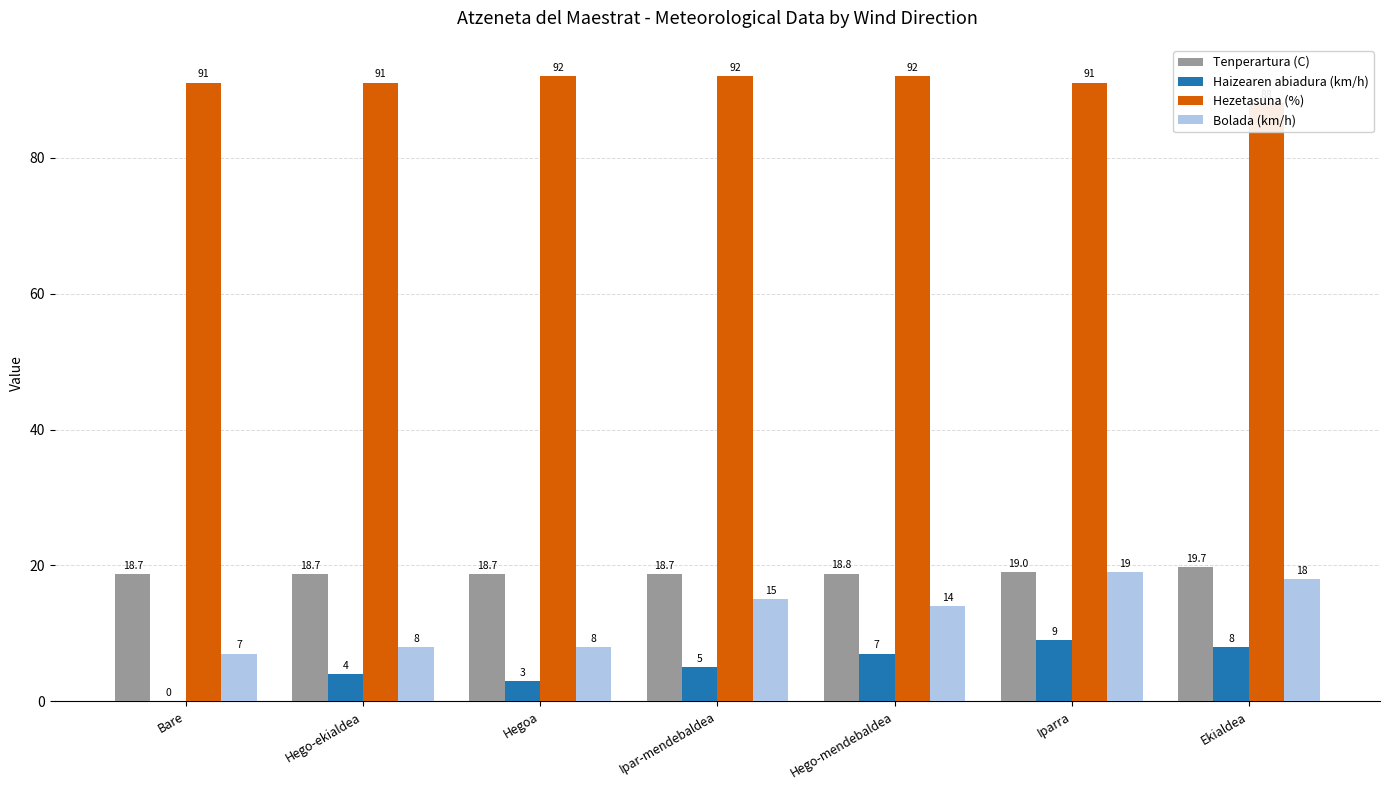

What value does the Haizearen abiadura (km/h) series have at Ipar-mendebaldea?

5.0